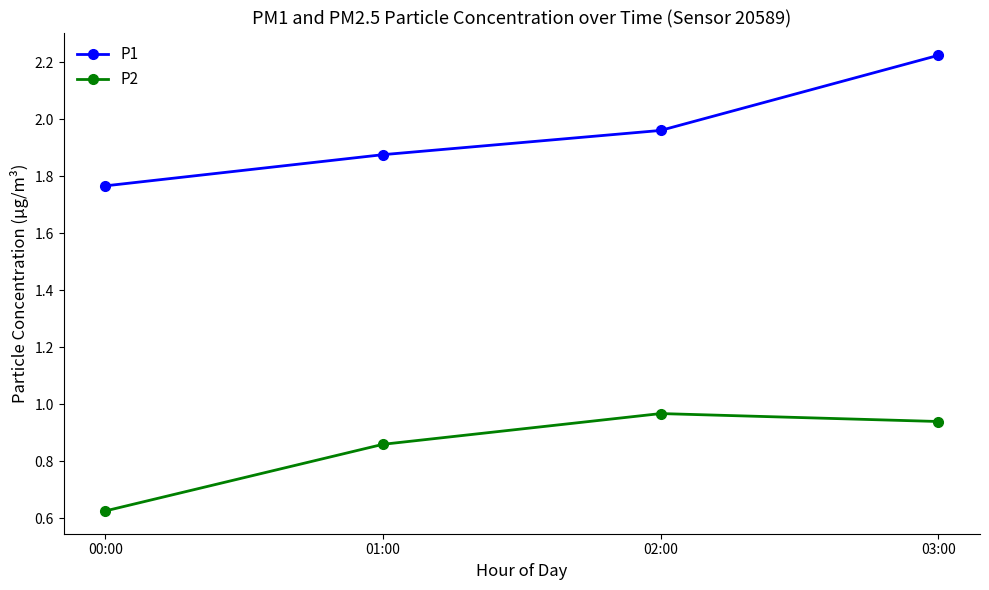

Which category has the highest value in the P1 series?

03:00